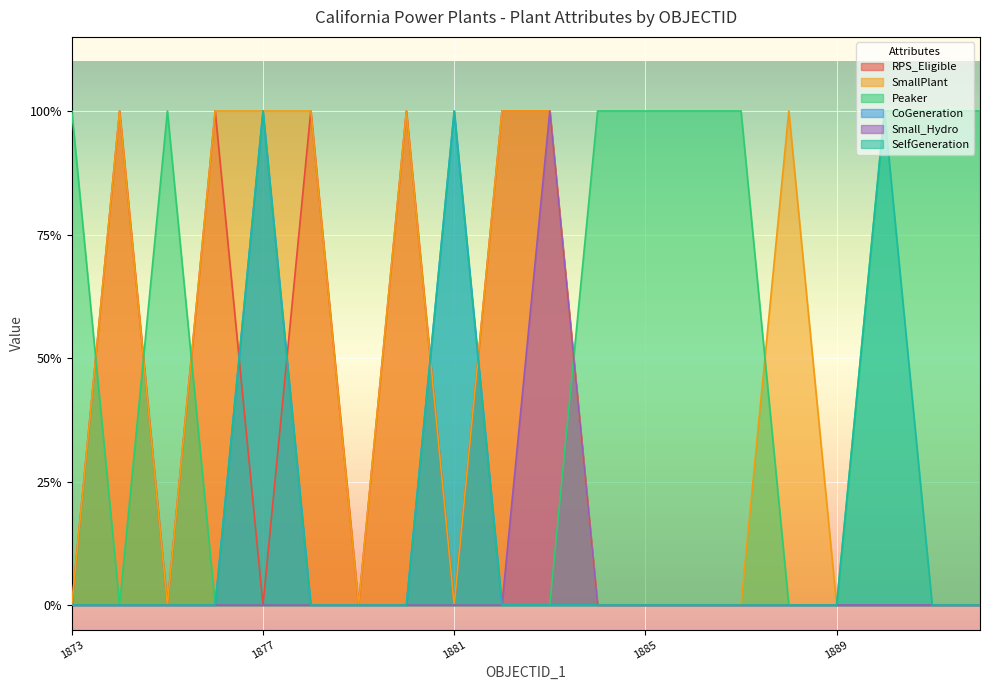

What are all the series names shown in the legend?

RPS_Eligible, SmallPlant, Peaker, CoGeneration, Small_Hydro, SelfGeneration